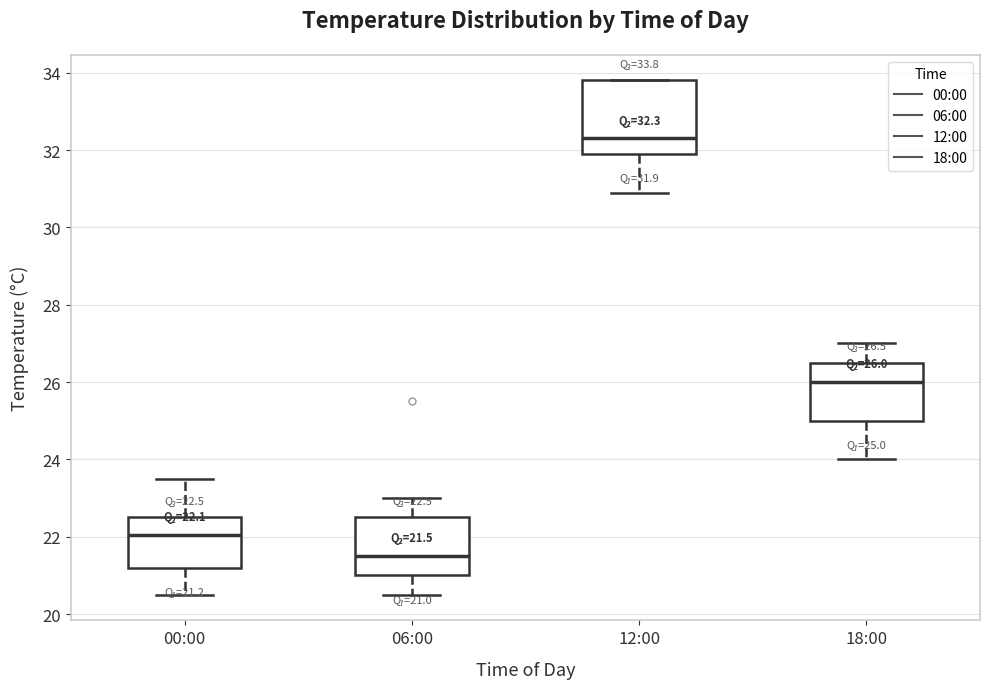

Which box's median line is the lowest?

06:00